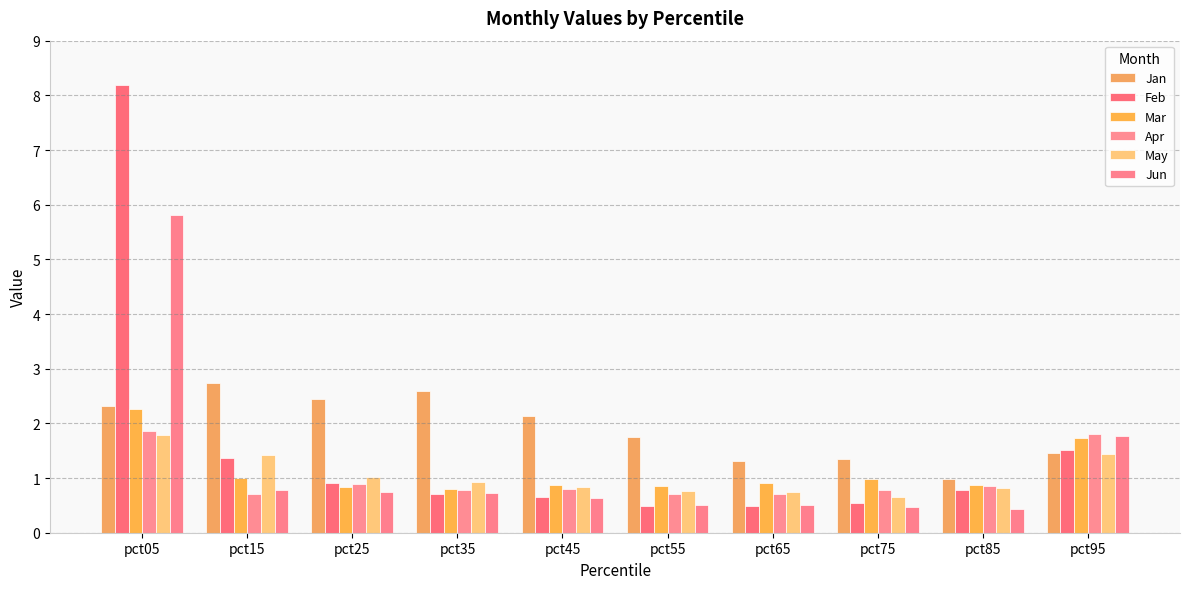

What value does the May series have at pct45?

0.8